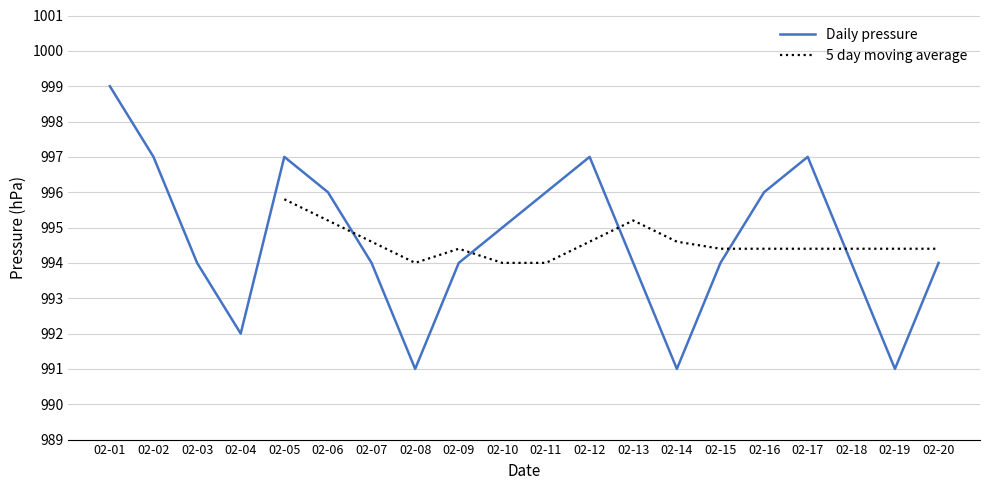

The Daily pressure series shows 996 at 02-16. True or false?

True